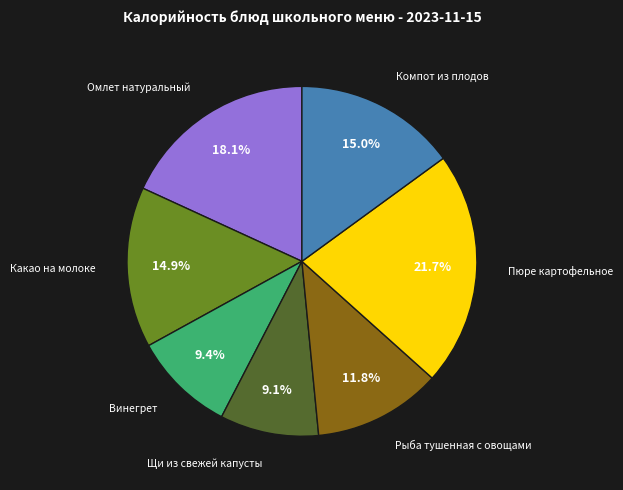

Does any single category account for the majority?

No